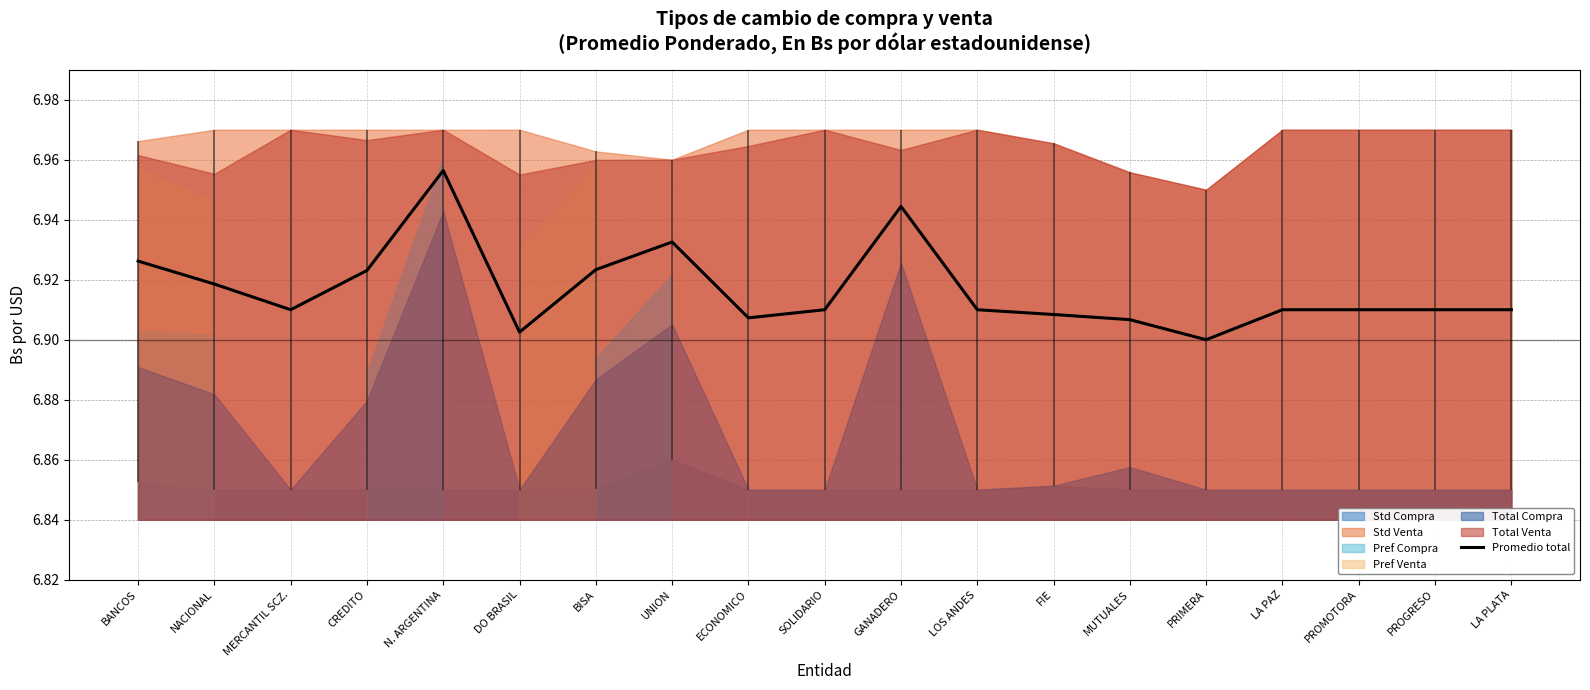

How many values are between 6 and 7?

19